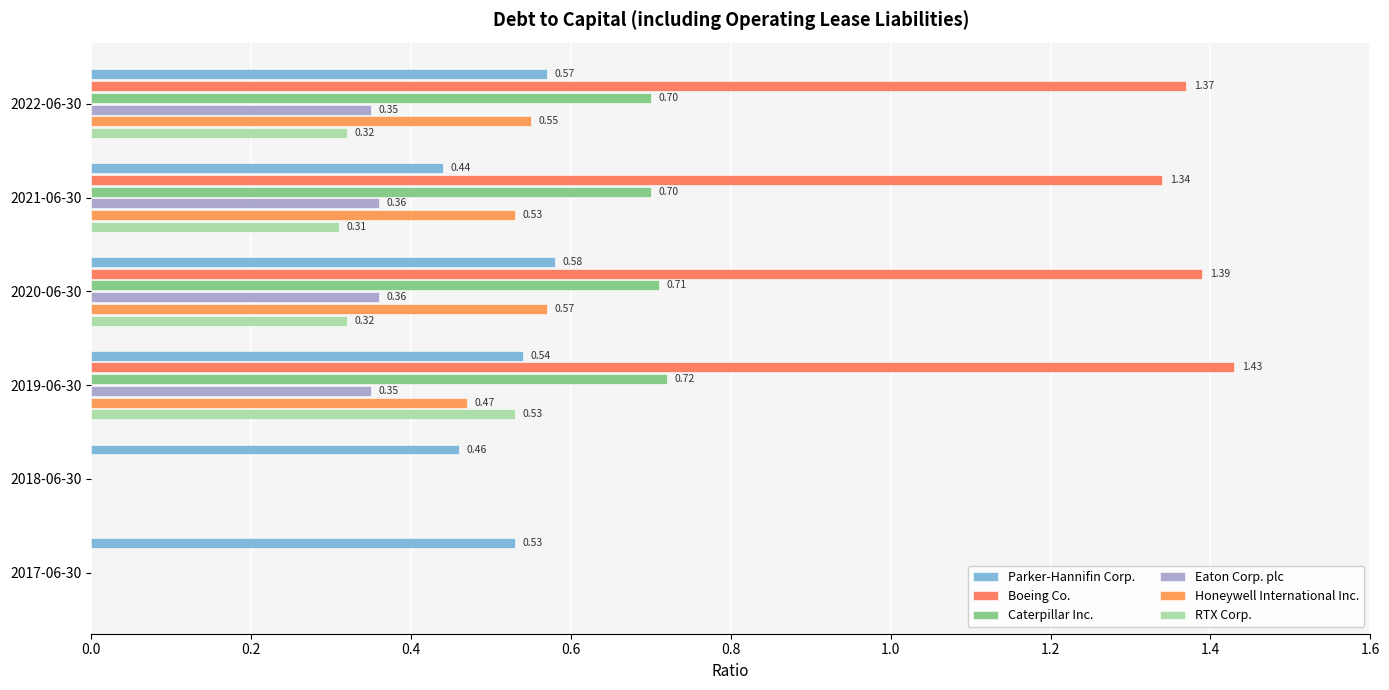

Which series has the largest total across all categories?

Boeing Co.